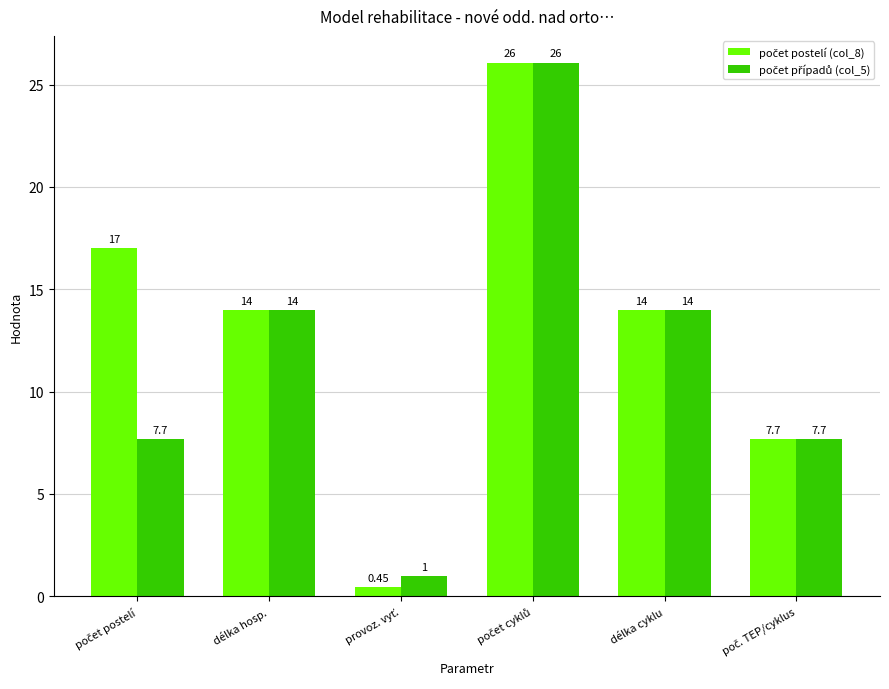

What is the average value of the počet případů (col_5) series?

11.7